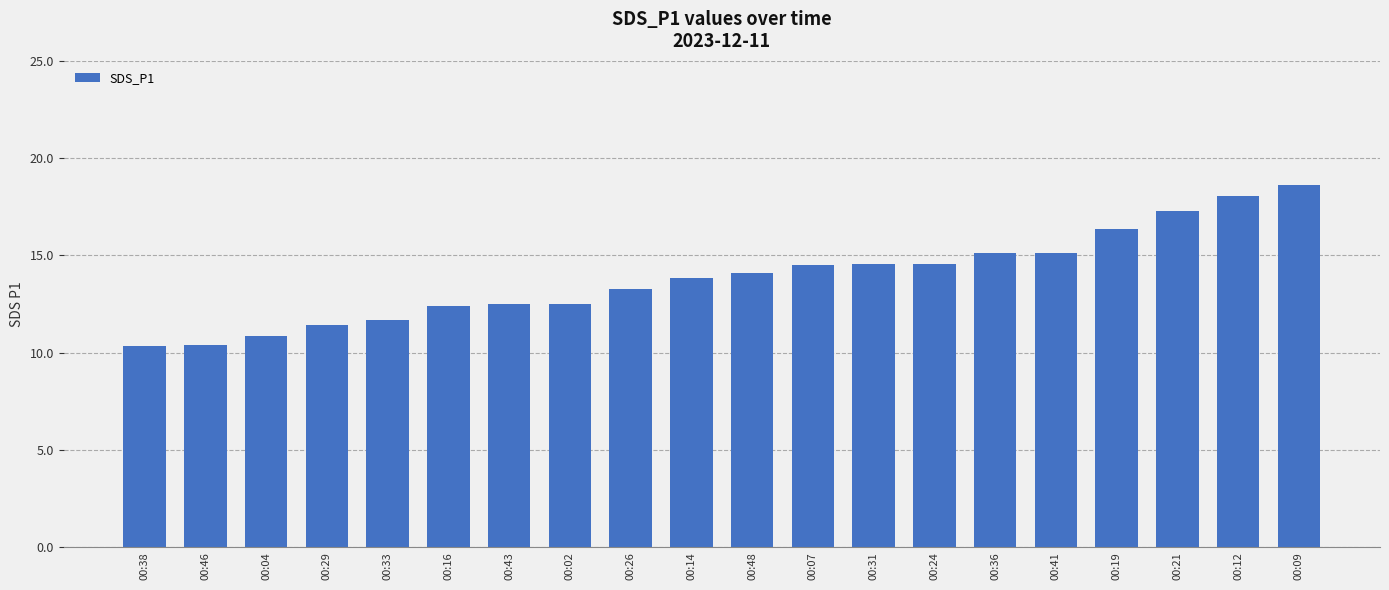

The value at 00:09 is 31.0. True or false?

False